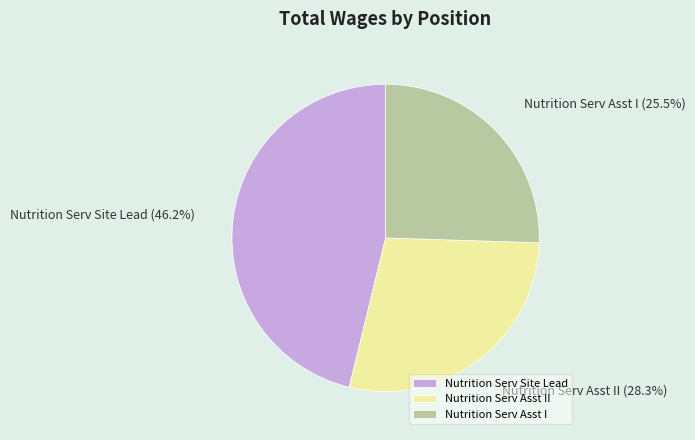

Combined, do Nutrition Serv Site Lead and Nutrition Serv Asst I account for over 50%?

Yes